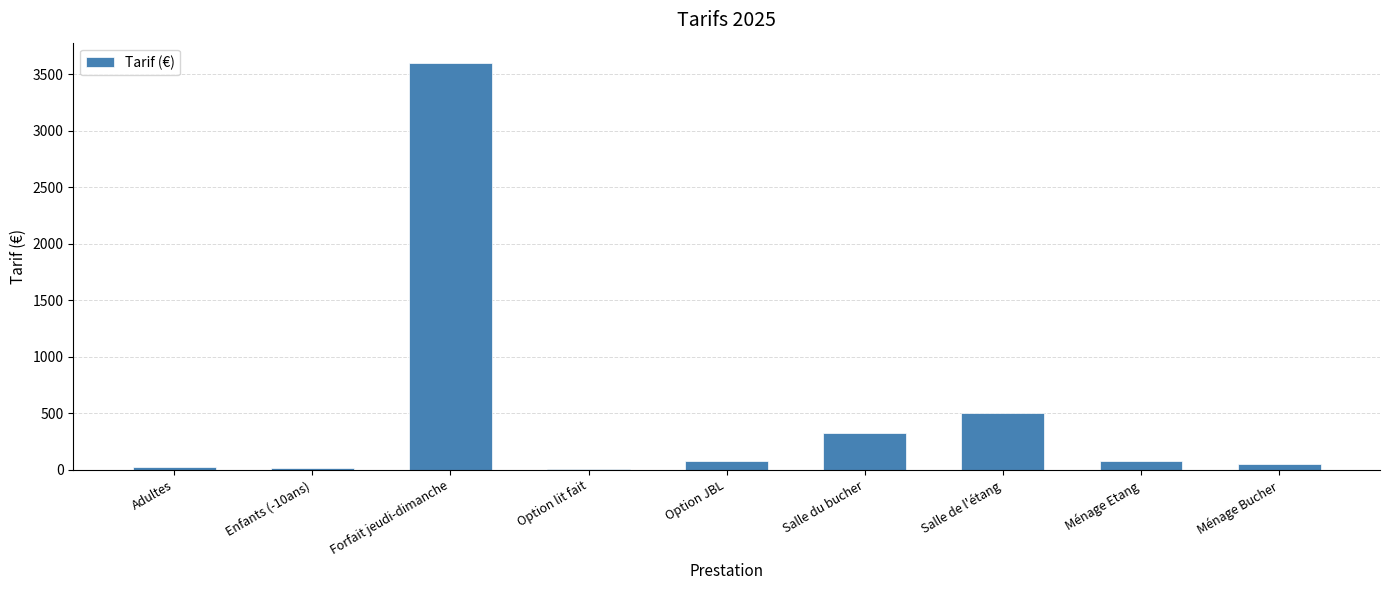

Which label corresponds to the largest value in the chart?

Forfait jeudi-dimanche